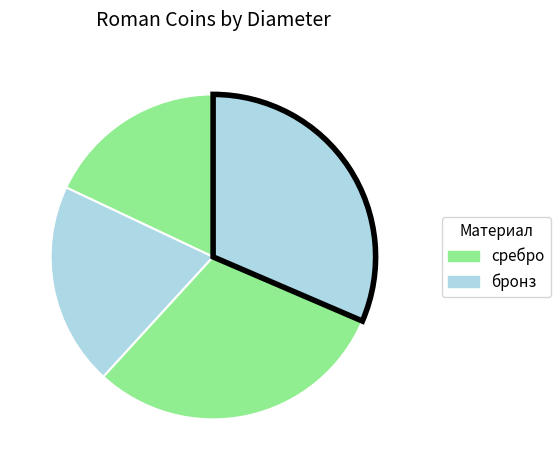

Count the number of slices in the pie.

4